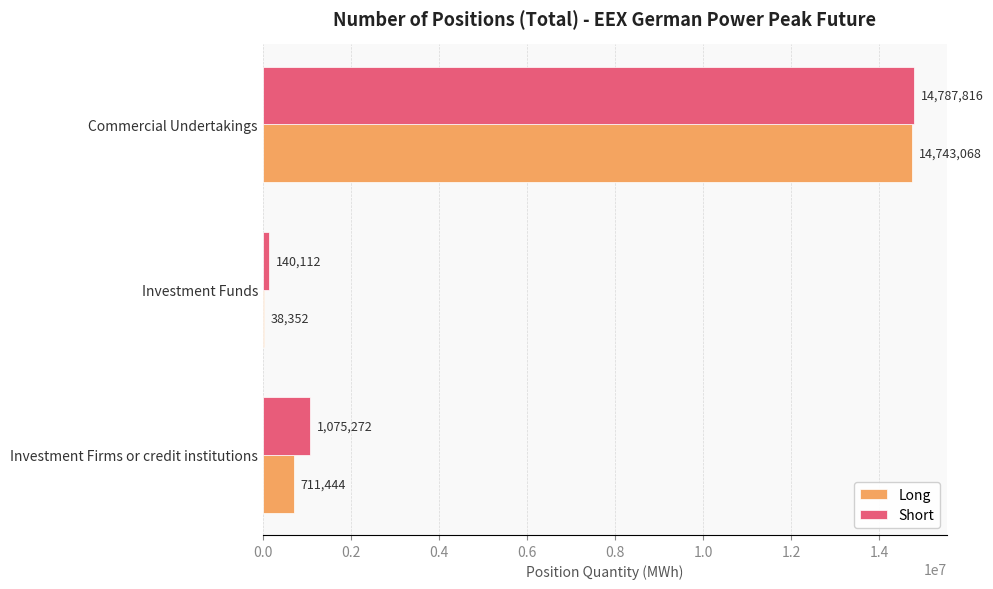

What is the greatest value displayed?

14787816